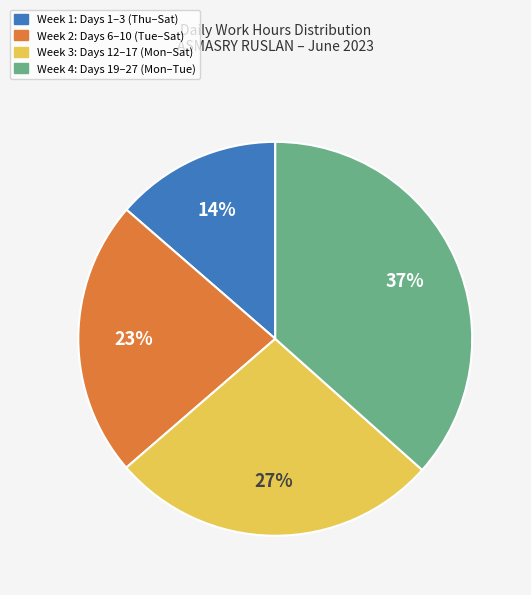

To the nearest percent, what portion does Week 4: Days 19–27 (Mon–Tue) represent?

37%